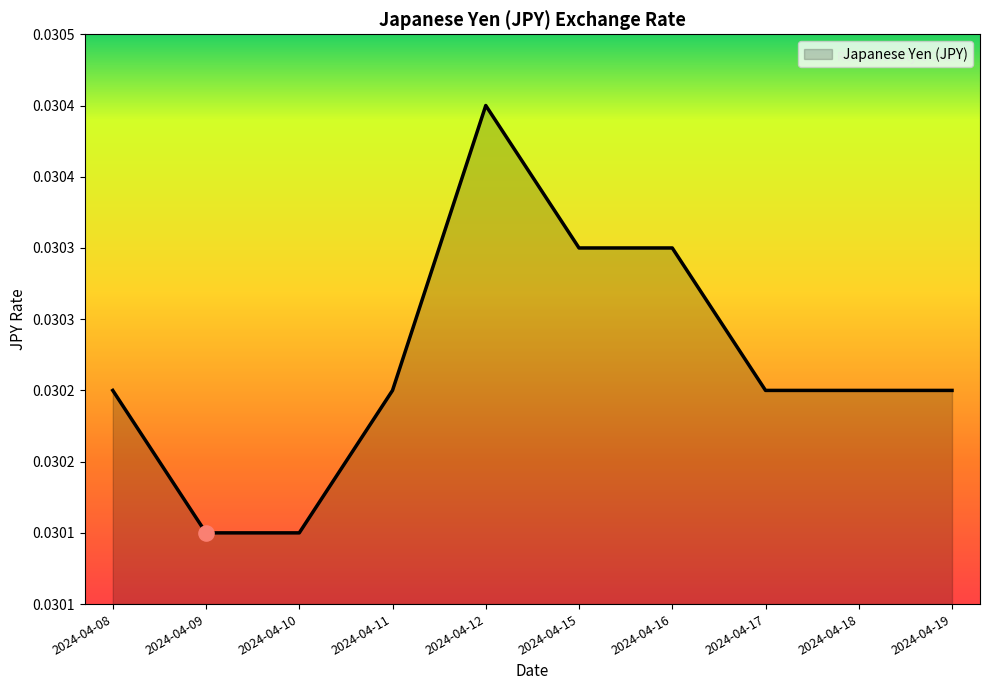

Between 2024-04-15 and 2024-04-12, which is larger?

2024-04-12